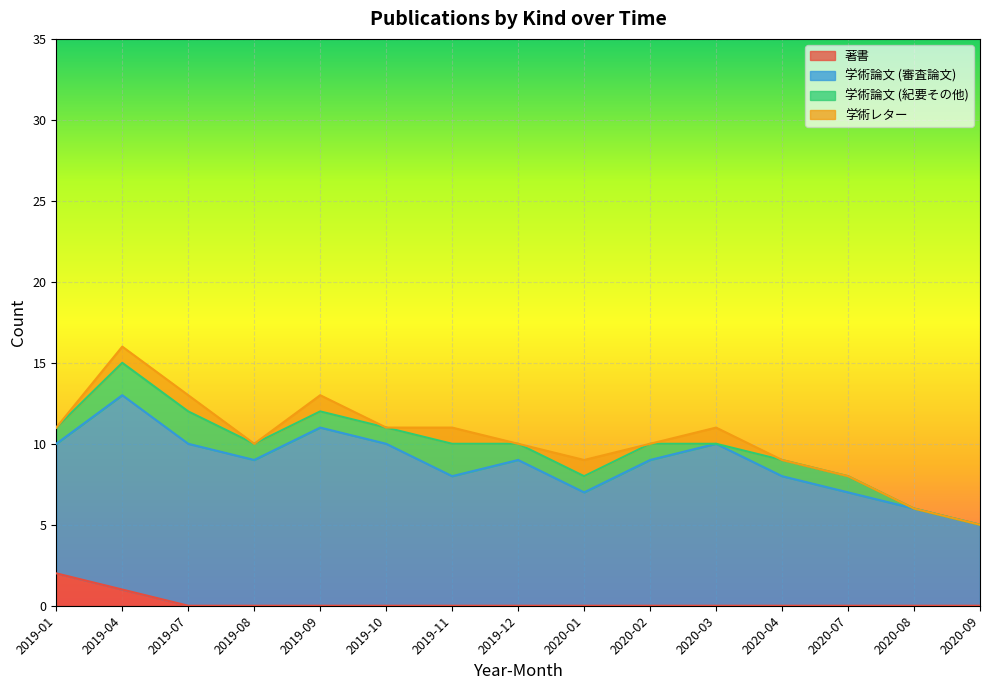

Rank the series at 2020-04 from lowest to highest value.

著書, 学術レター, 学術論文 (紀要その他), 学術論文 (審査論文)